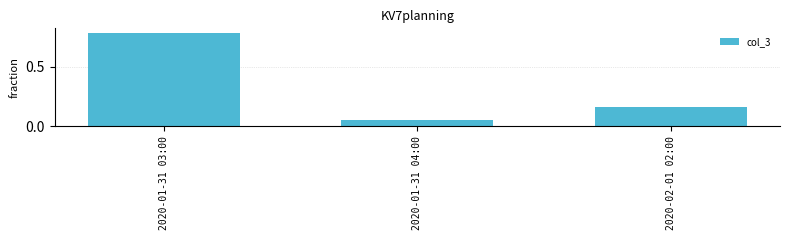

The chart shows a value of 0.3 at 2020-01-31 03:00. True or false?

False